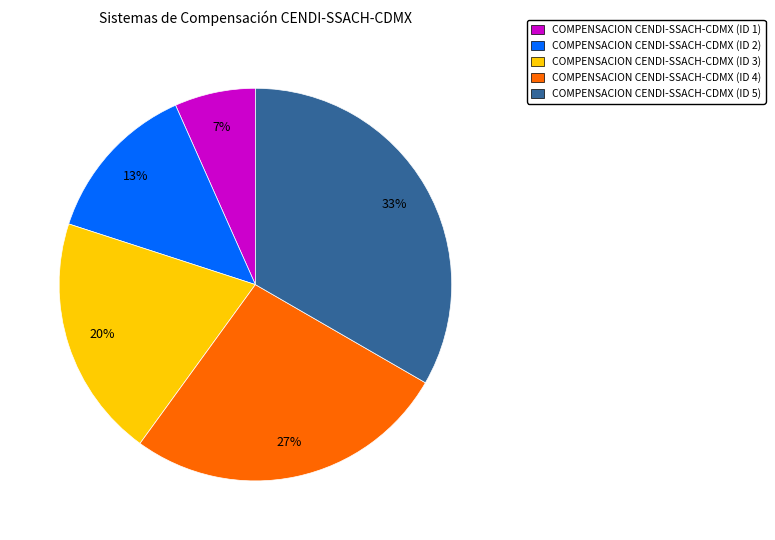

Combined, do COMPENSACION CENDI-SSACH-CDMX (ID 4) and COMPENSACION CENDI-SSACH-CDMX (ID 5) account for over 50%?

Yes